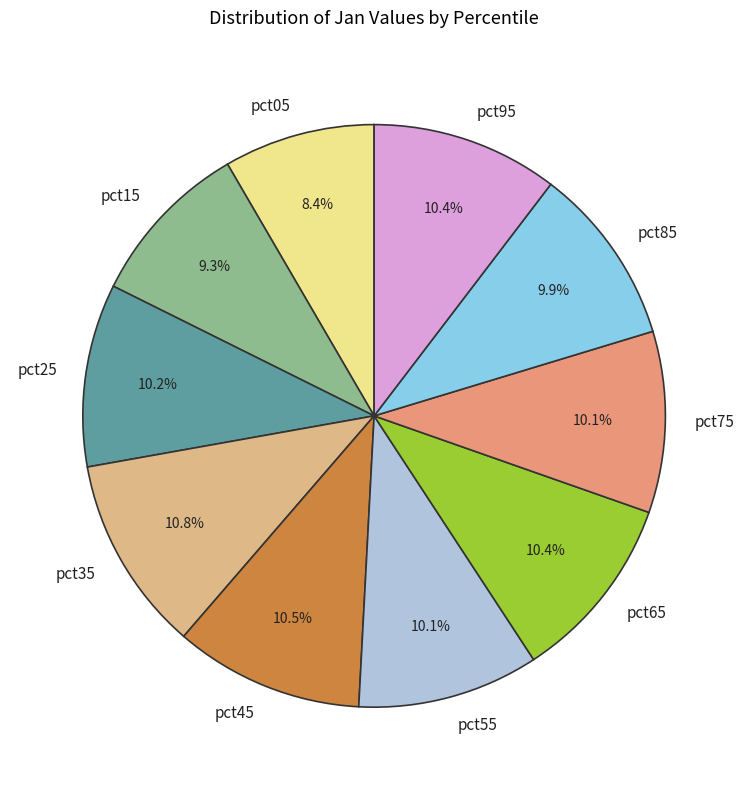

Which category has the smallest portion of the pie?

pct05